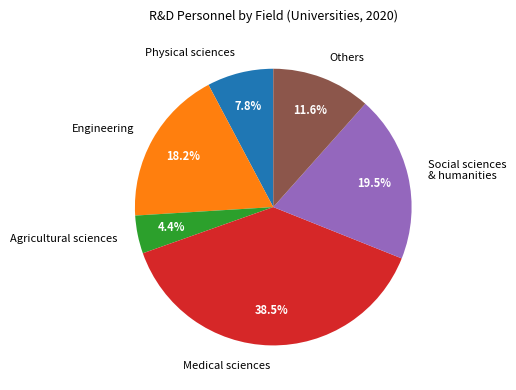

Does any single category account for the majority?

No